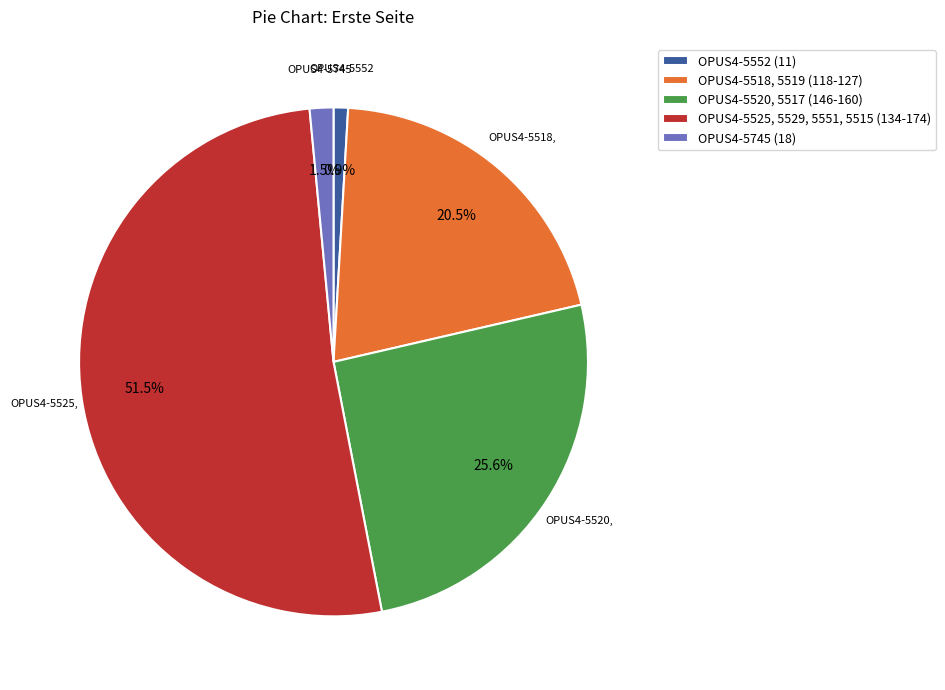

Count the number of slices in the pie.

5